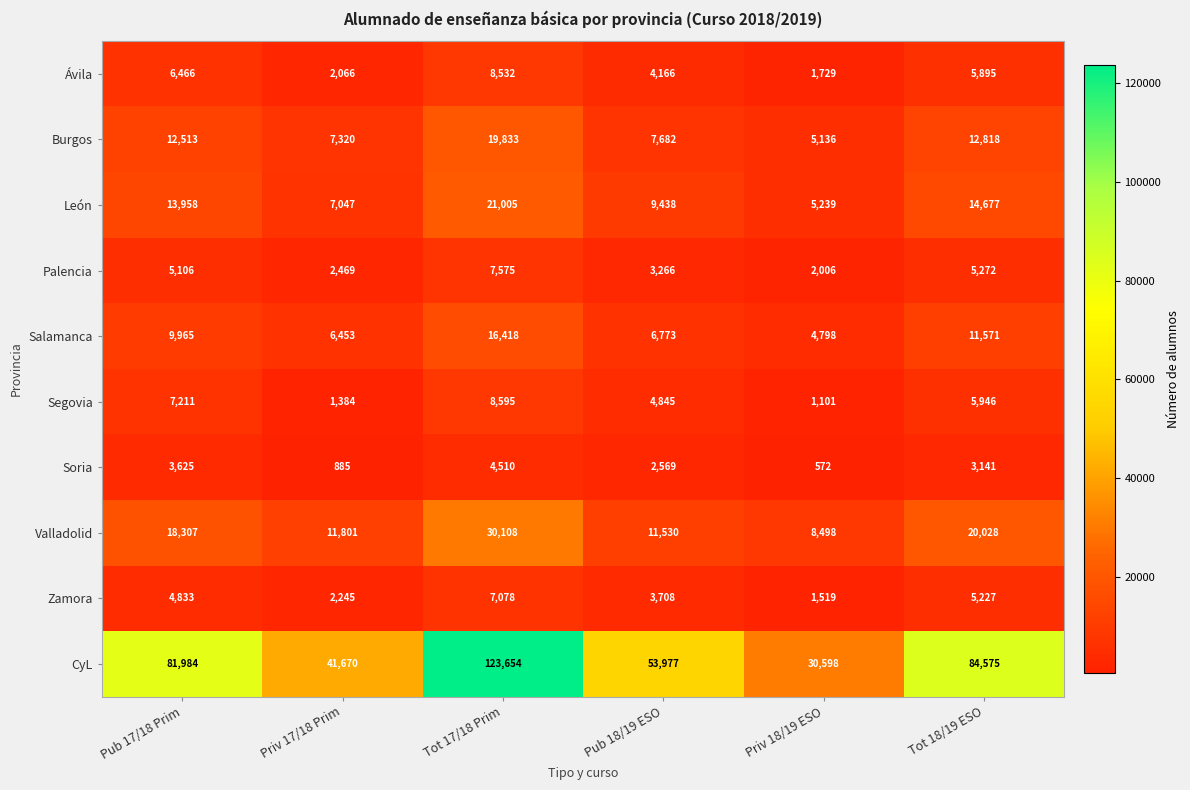

Which series has the widest spread of values?

CyL